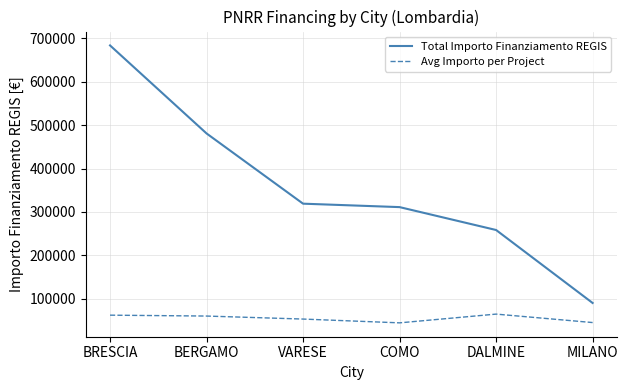

What is the difference between the Total Importo Finanziamento REGIS values at COMO and VARESE?

7932.6